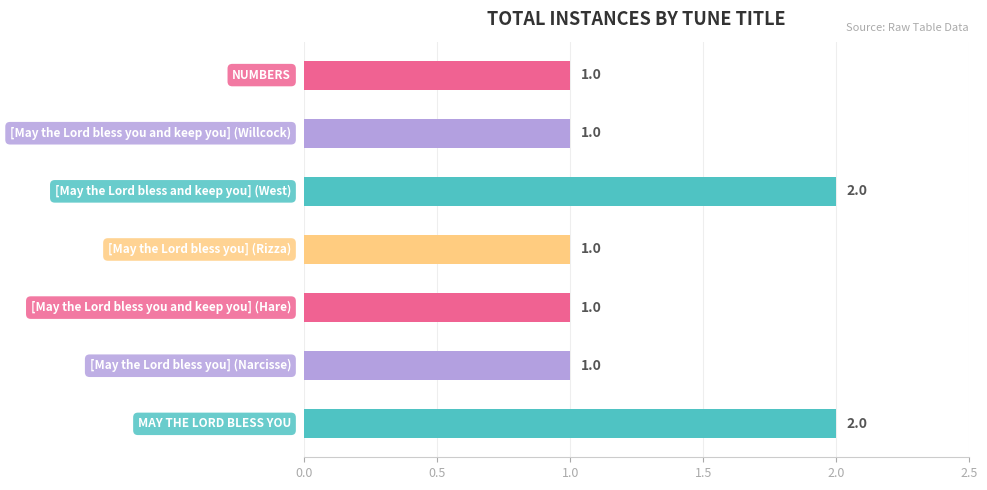

How many values are between 1 and 2?

7